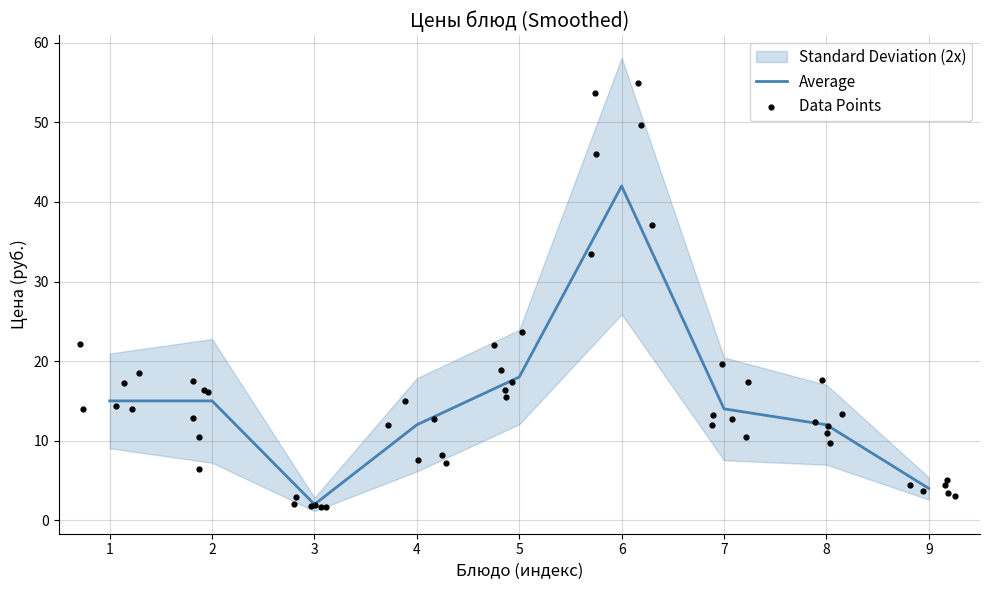

What is the highest value of the Average series?

42